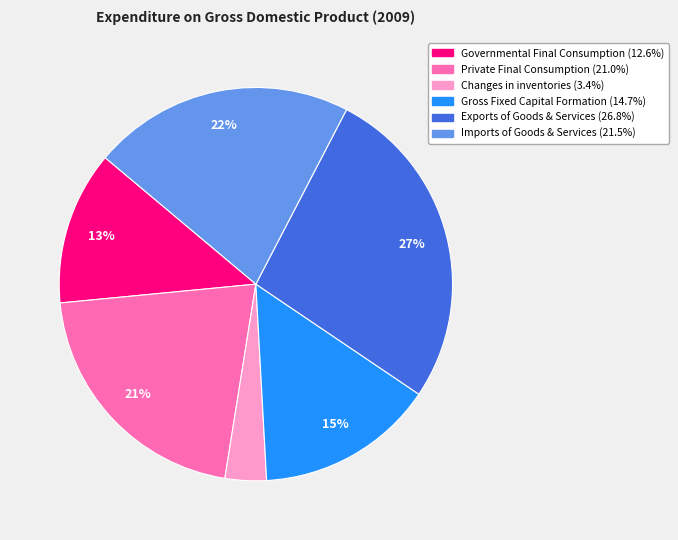

What is the ratio of the value at Gross Fixed Capital Formation to the value at Governmental Final Consumption?

1.2